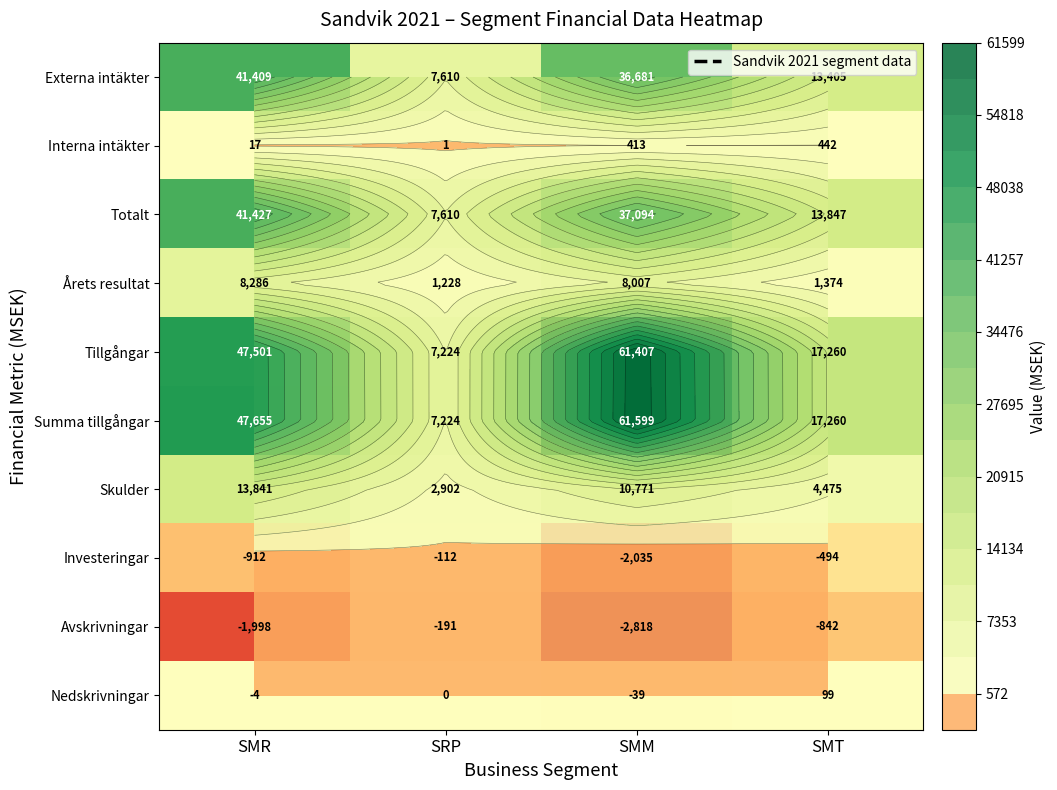

Which series has the largest total across all categories?

Summa tillgångar